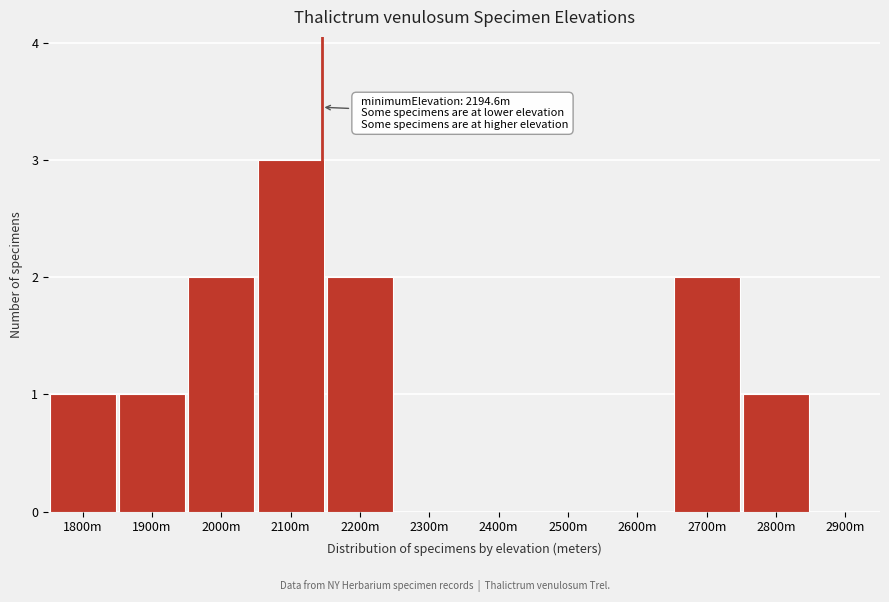

Reading right to left, list all the values displayed in this chart.

2900m=0	2800m=1	2700m=2	2600m=0	2500m=0	2400m=0	2300m=0	2200m=2	2100m=3	2000m=2	1900m=1	1800m=1